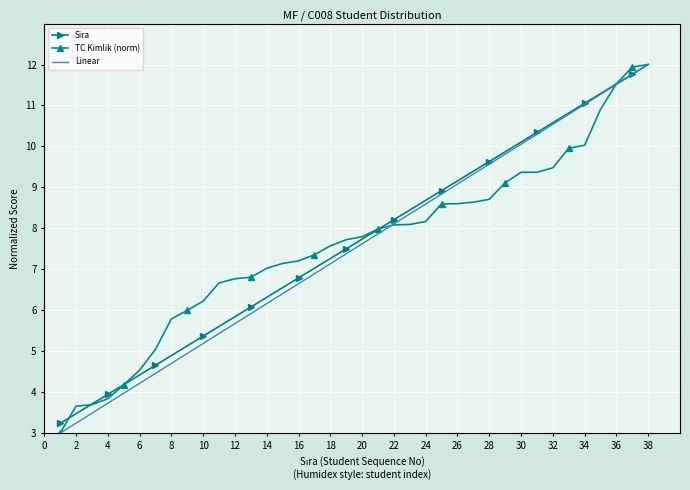

What is the minimum value shown in the chart?

3.0